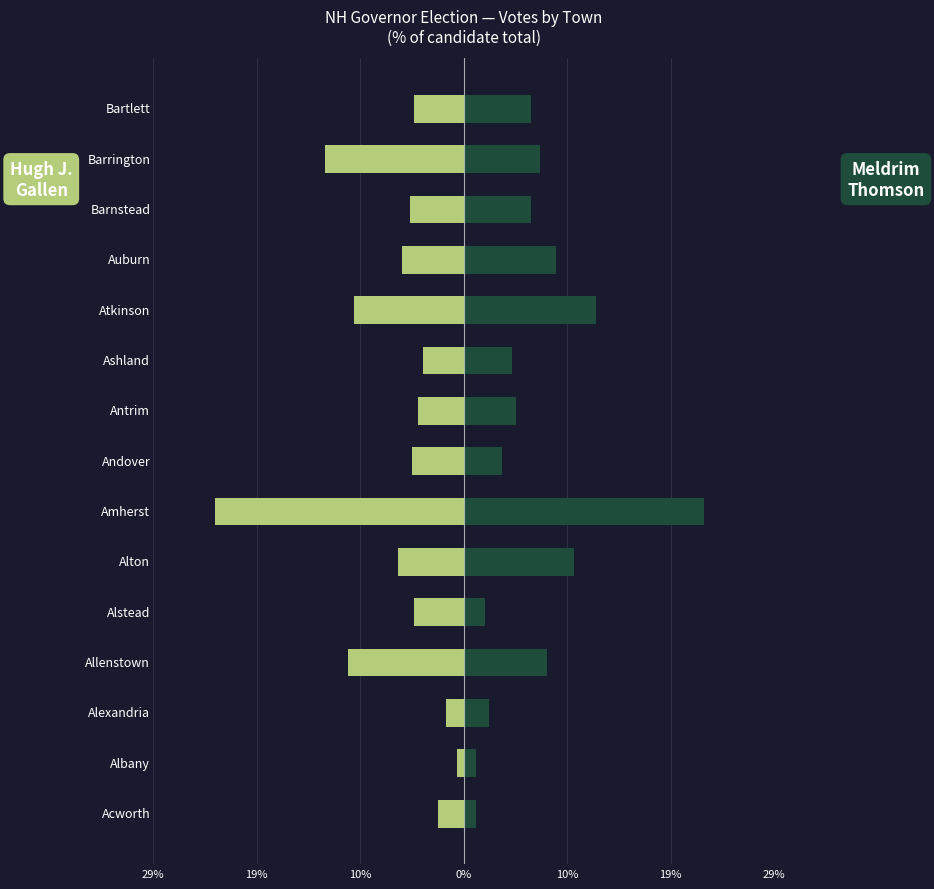

Reading left to right, what are all the values shown in this chart?

Hugh J. Gallen: -2.3	-0.6	-1.6	-10.7	-4.6	-6.0	-23.0	-4.8	-4.2	-3.8	-10.2	-5.7	-5.0	-12.9	-4.6
Meldrim Thomson, Jr: 1.2	1.2	2.4	7.7	2.0	10.2	22.2	3.5	4.8	4.4	12.2	8.5	6.3	7.1	6.3